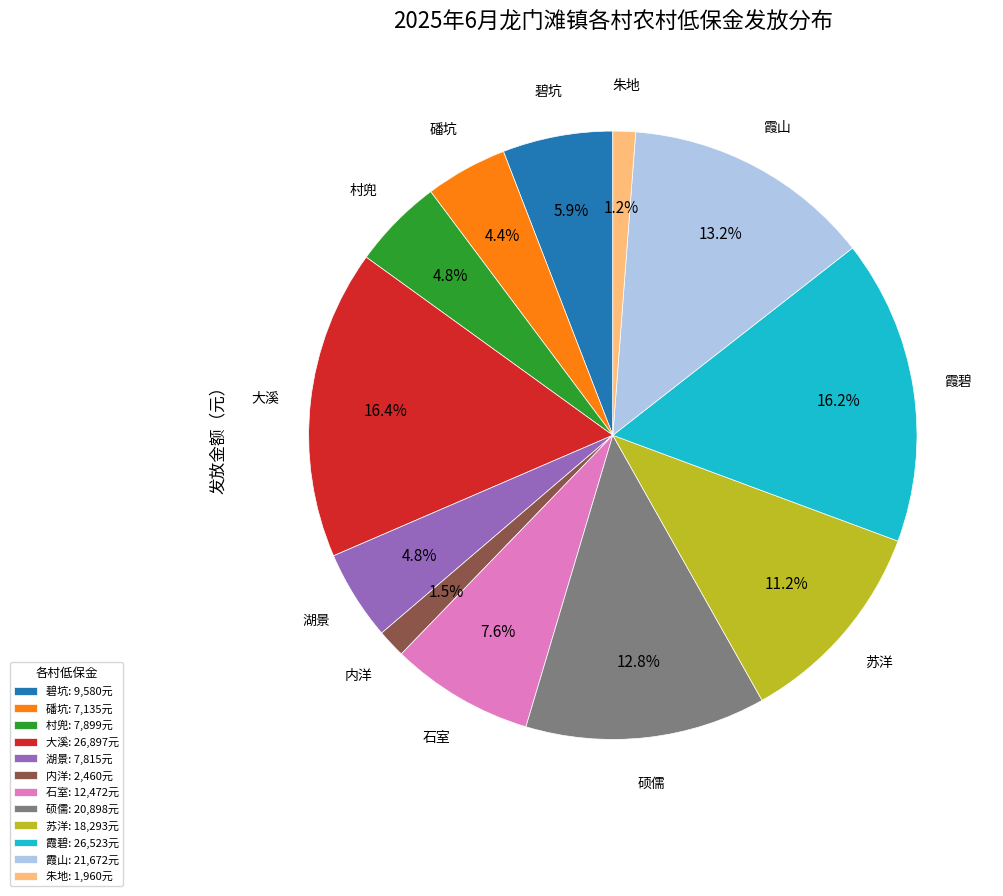

To the nearest percent, what is the difference between the largest and smallest slice percentages?

15%